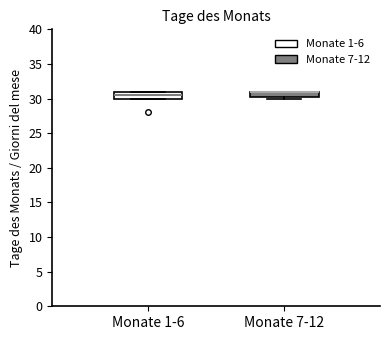

Reading left to right, transcribe this box plot: for each box, give where its median line is, the range the box spans, and where its two whiskers end, as read against the y-axis. The values are not printed on the chart, so give them approximately, as read against the axis.

Monate 1-6: median 30.5, box 30.0 to 31.0, whiskers 30.0 to 31.0
Monate 7-12: median 31.0 (drawn on the box's upper edge), box 30.5 to 31.0, whiskers 30.0 to 31.0